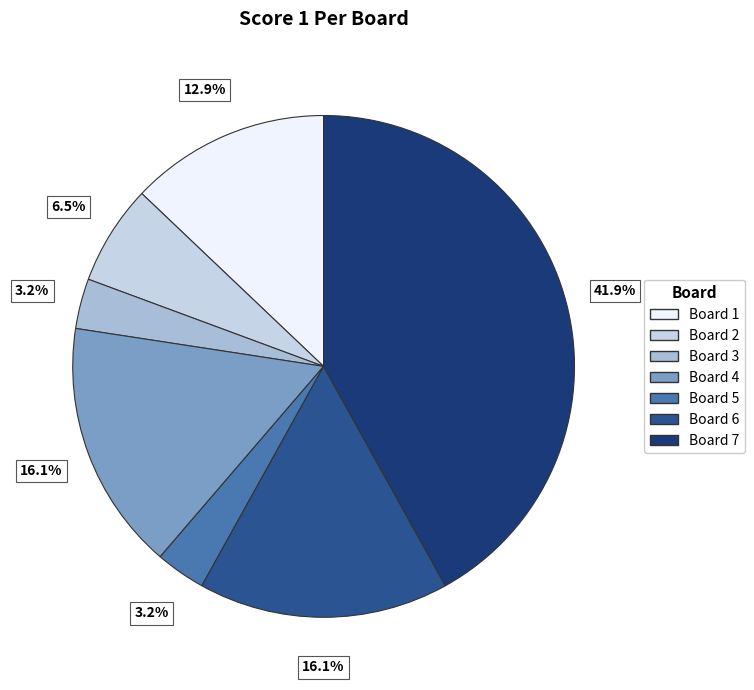

How many slices are in this pie chart?

7